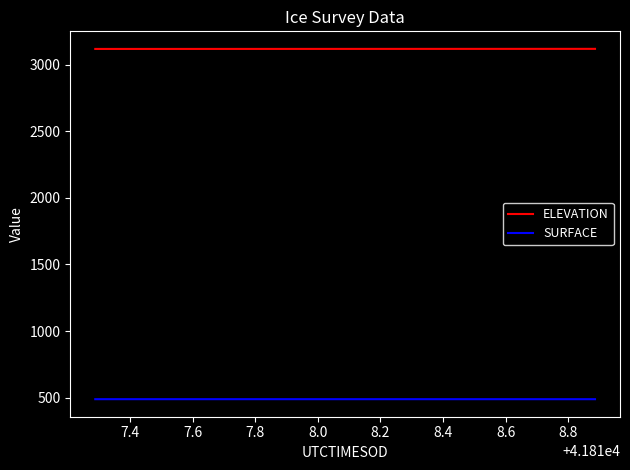

What is the greatest value displayed?

3119.4